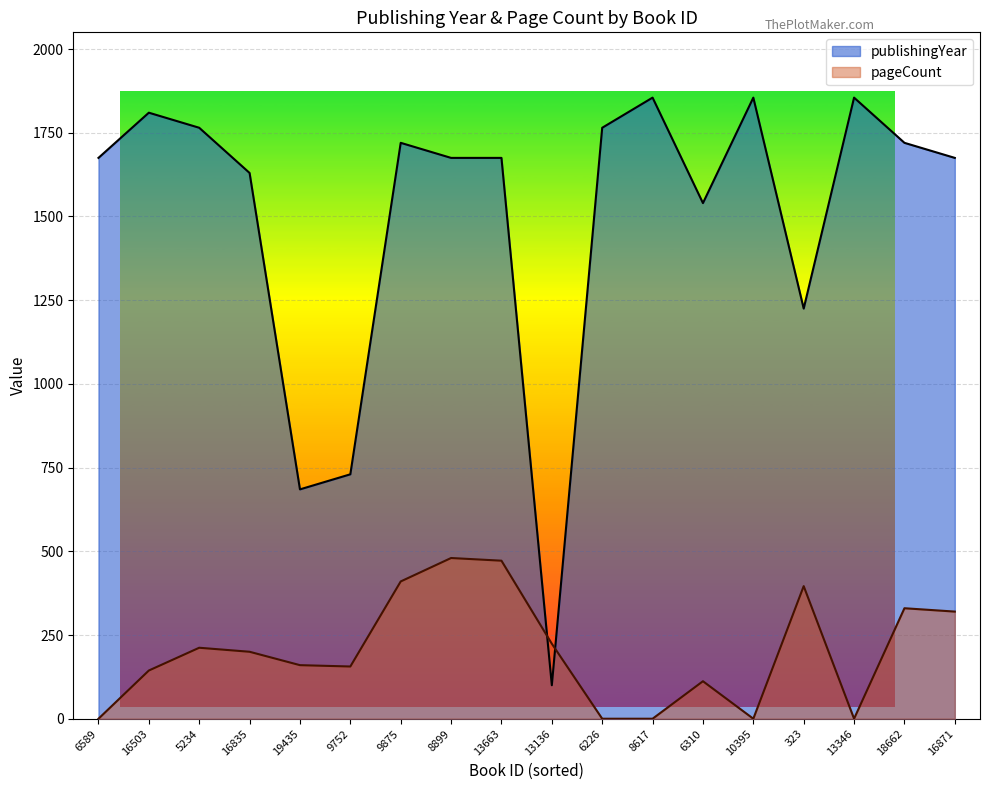

How many values in pageCount are above zero?

13